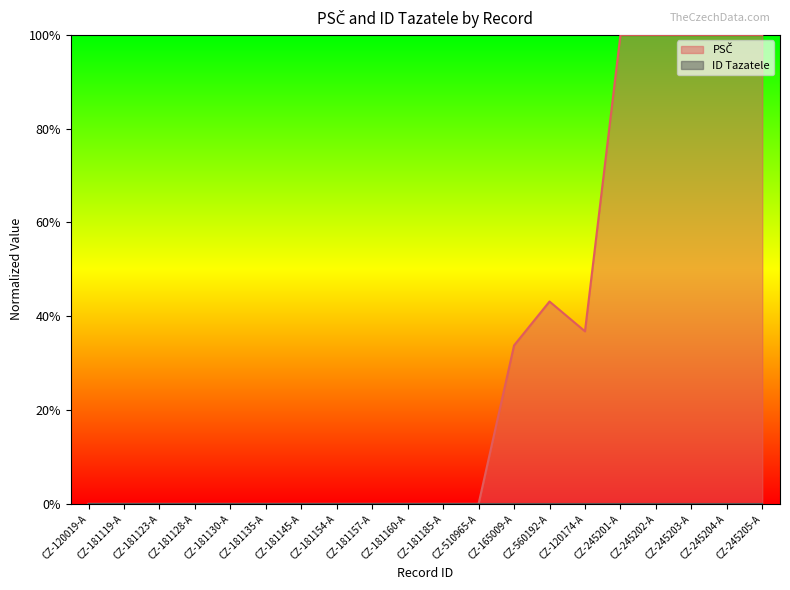

Reading left to right, transcribe all the data shown in this chart.

CZ-120019-A=0.0	CZ-181119-A=0.0	CZ-181123-A=0.0	CZ-181128-A=0.0	CZ-181130-A=0.0	CZ-181135-A=0.0	CZ-181145-A=0.0	CZ-181154-A=0.0	CZ-181157-A=0.0	CZ-181160-A=0.0	CZ-181185-A=0.0	CZ-510965-A=0.0	CZ-165009-A=33.8	CZ-560192-A=43.1	CZ-120174-A=36.8	CZ-245201-A=100.0	CZ-245202-A=100.0	CZ-245203-A=100.0	CZ-245204-A=100.0	CZ-245205-A=100.0